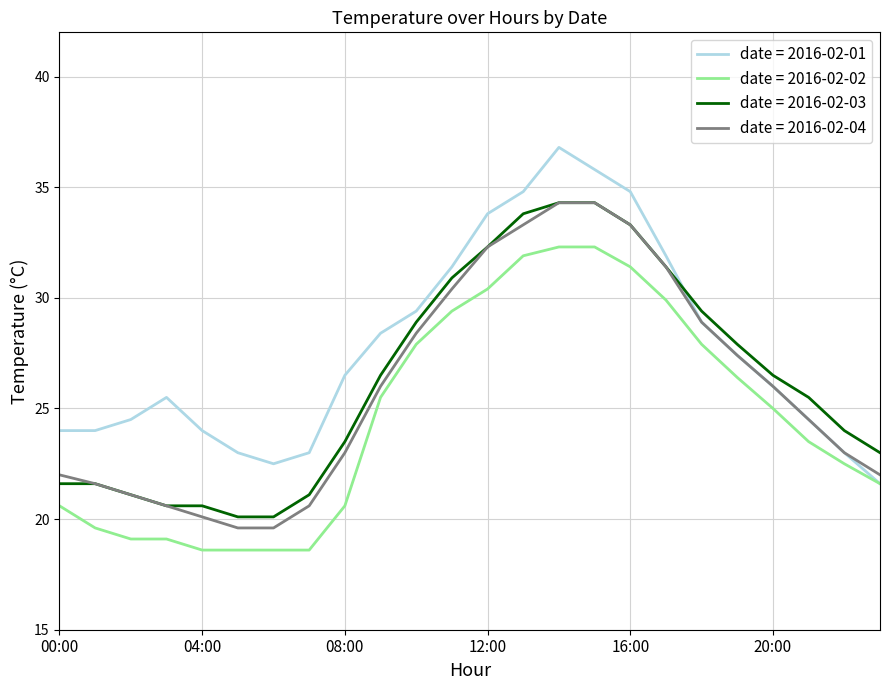

True or false: date = 2016-02-02 and date = 2016-02-03 intersect in this chart.

False